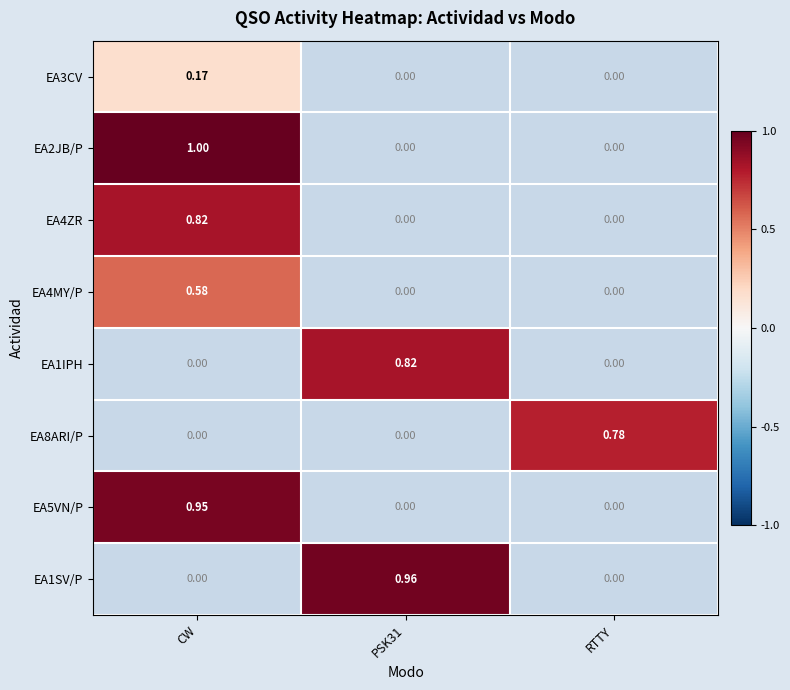

How many distinct data groups are displayed?

8